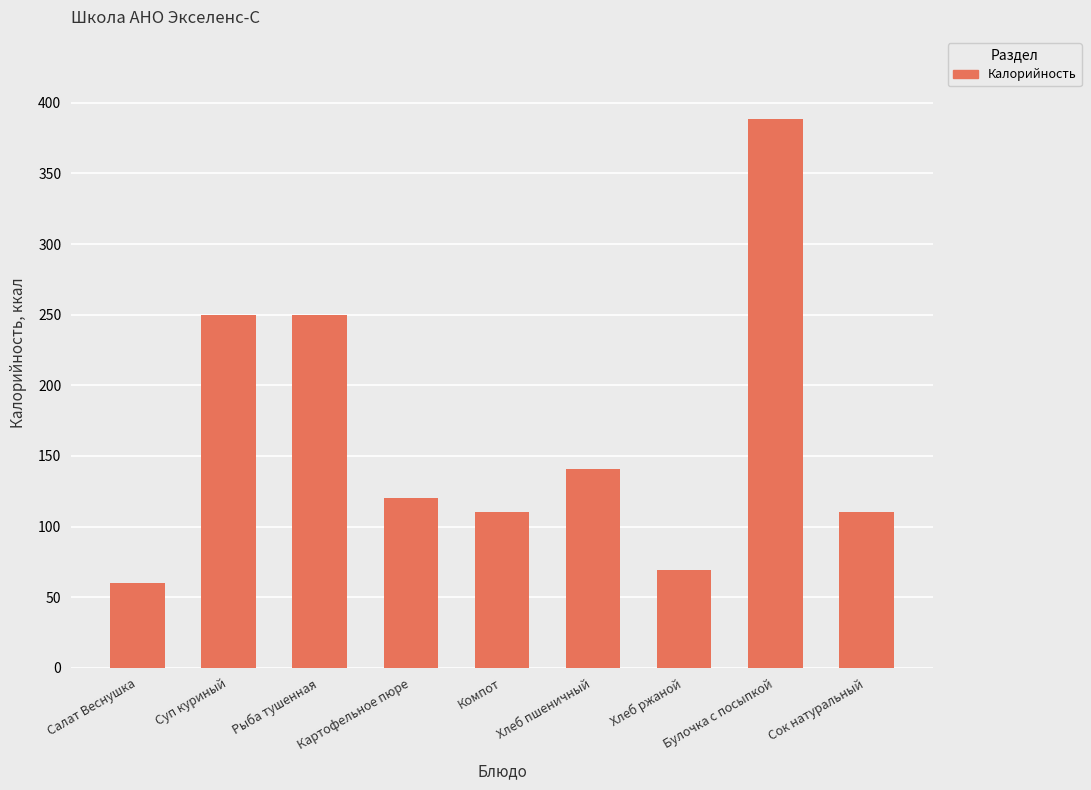

What is the label of the 2nd bar from the right?

Булочка с посыпкой